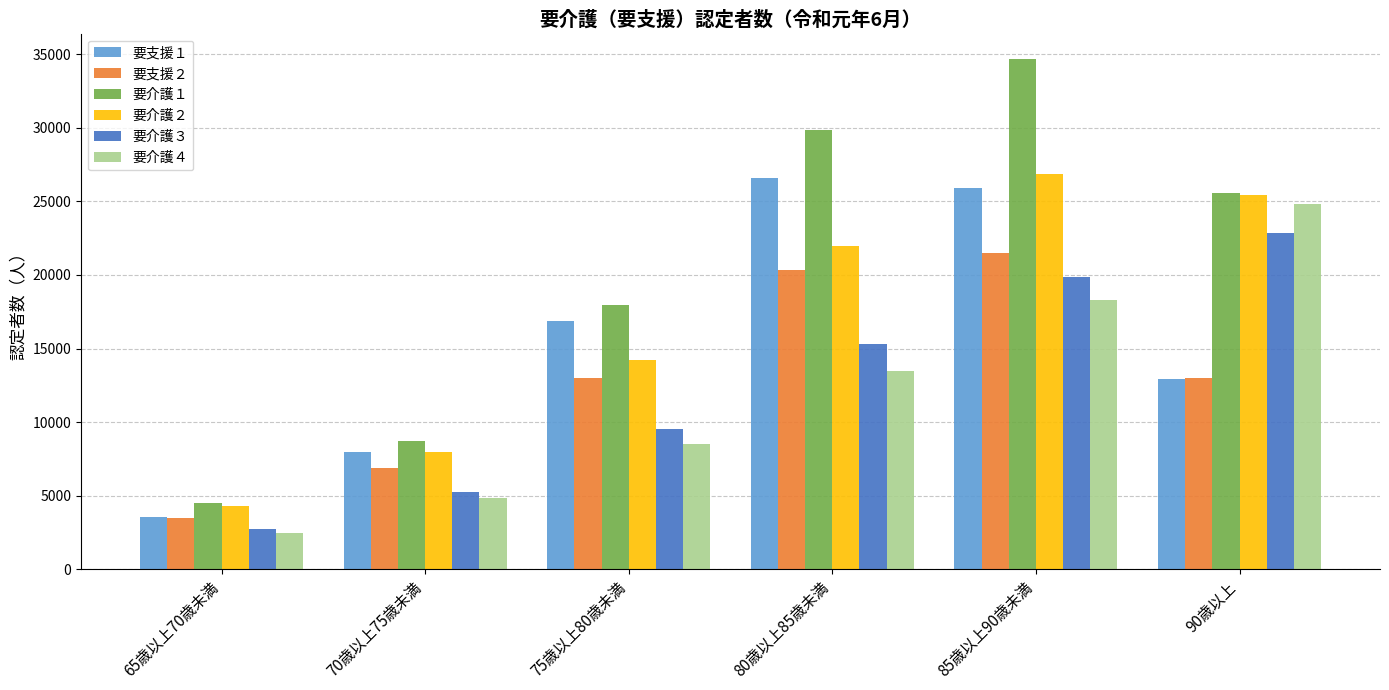

What is the difference between the highest and lowest values at 85歳以上90歳未満?

16365